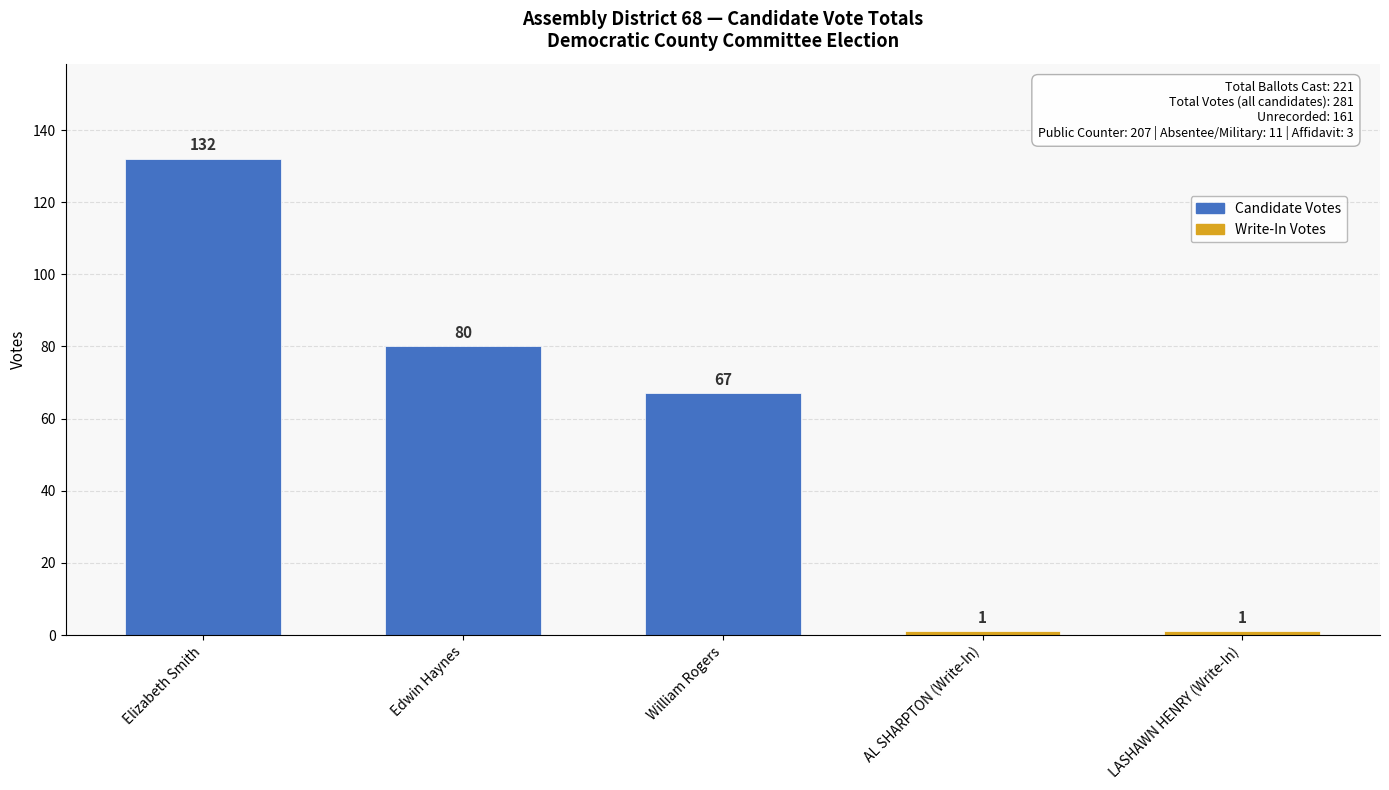

Where is the data nearest to the value 66?

William Rogers